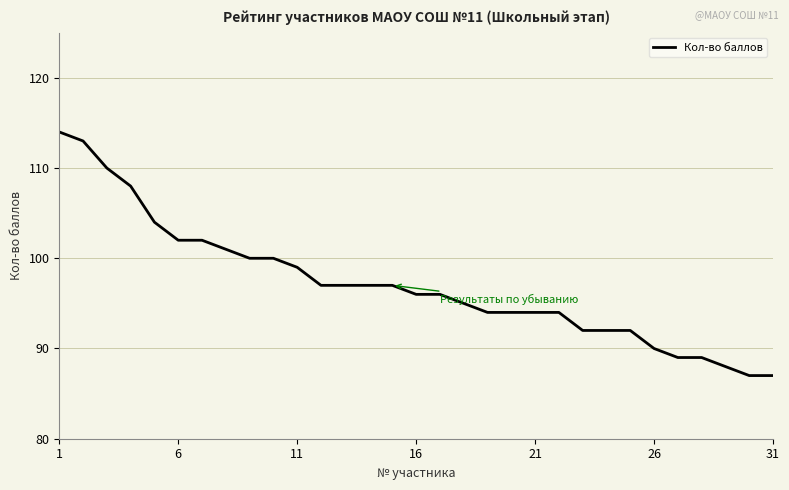

What is the smallest value displayed?

87